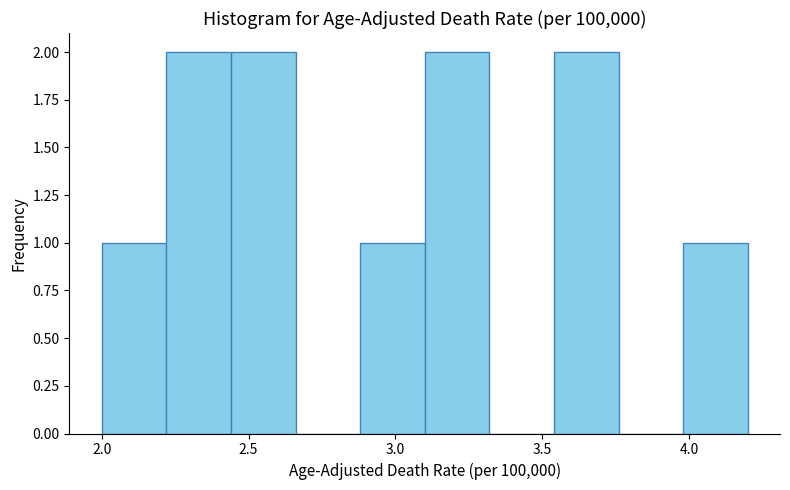

Reading left to right, list every bar in this chart as the range it spans on the x-axis followed by its height. Neither the bar edges nor the heights are printed on the chart, so give them approximately, as read against the axes.

2.00 to 2.22: 1
2.22 to 2.44: 2
2.44 to 2.66: 2
2.66 to 2.88: 0
2.88 to 3.10: 1
3.10 to 3.32: 2
3.32 to 3.54: 0
3.54 to 3.76: 2
3.76 to 3.98: 0
3.98 to 4.20: 1